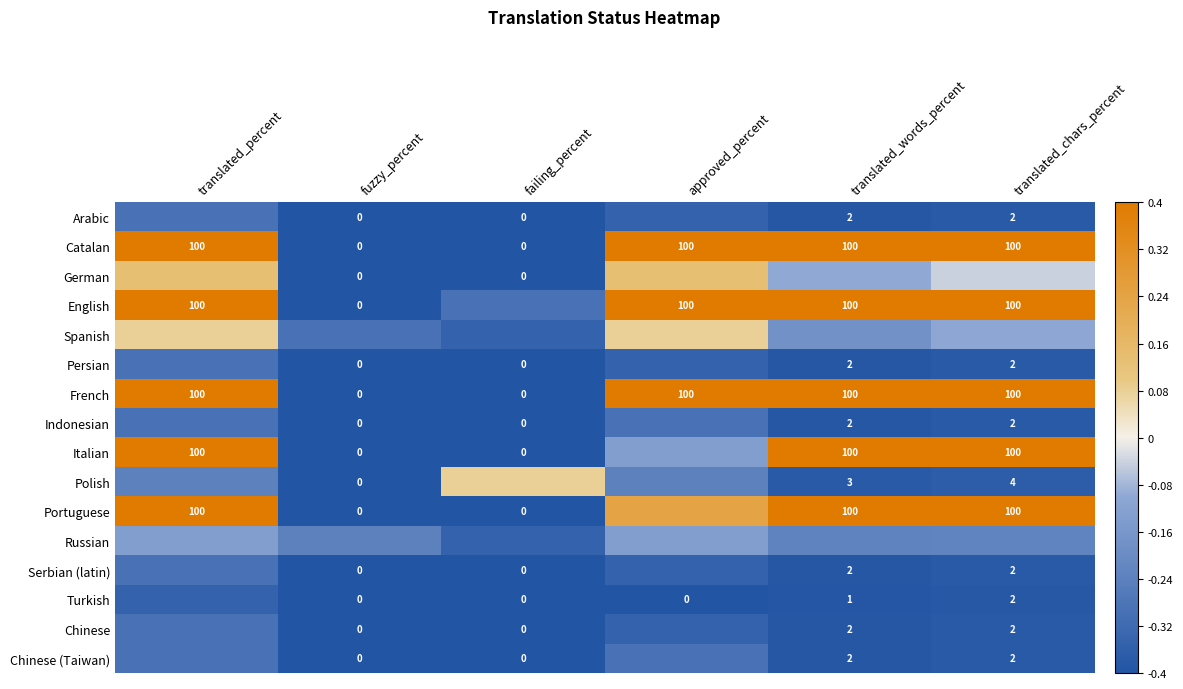

List the labels in order of French value, largest first.

translated_percent, approved_percent, translated_words_percent, translated_chars_percent, fuzzy_percent, failing_percent